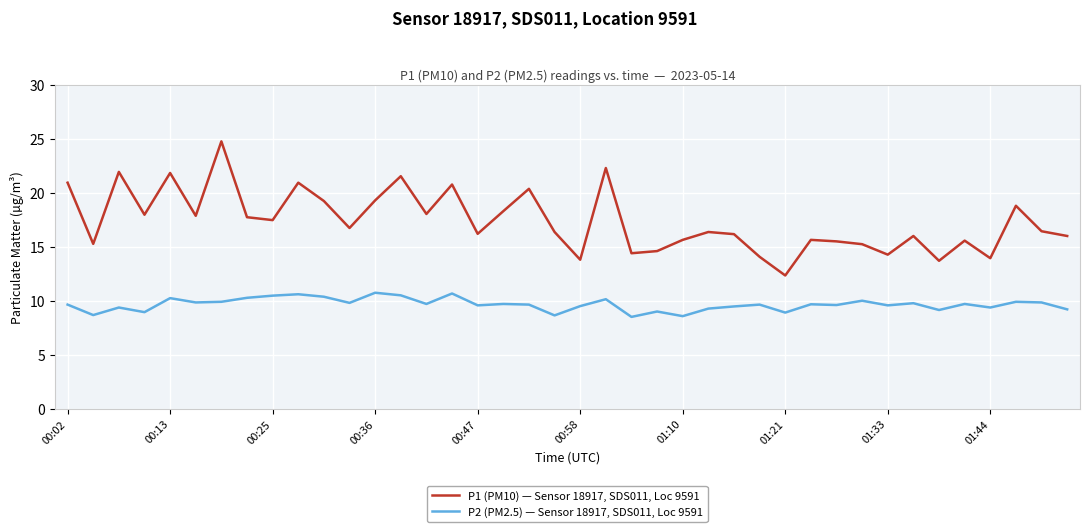

What is the greatest value displayed?

24.8